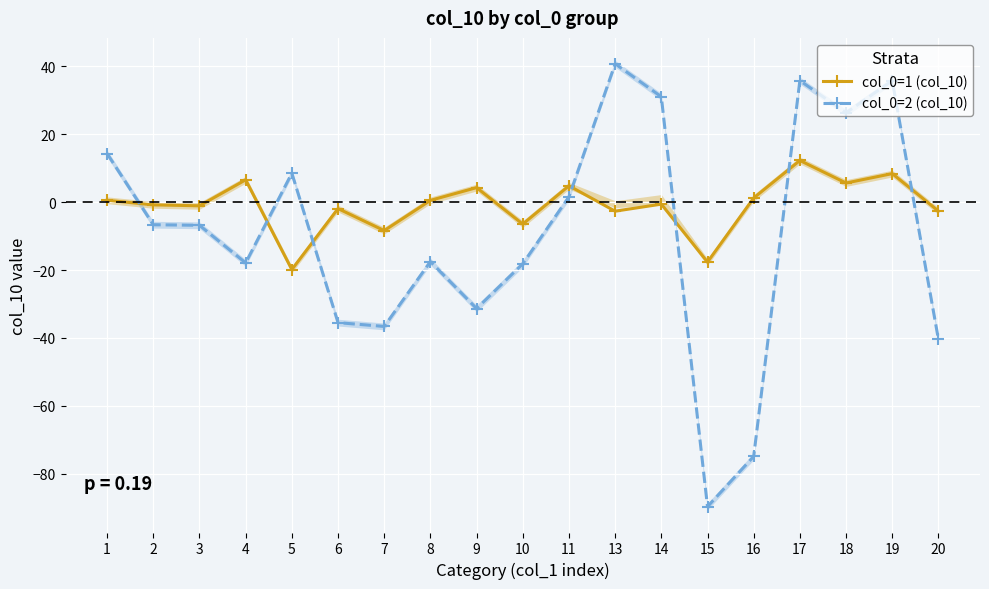

What is the value of the col_0=2 (col_10) point at the 18th from the left?

35.8